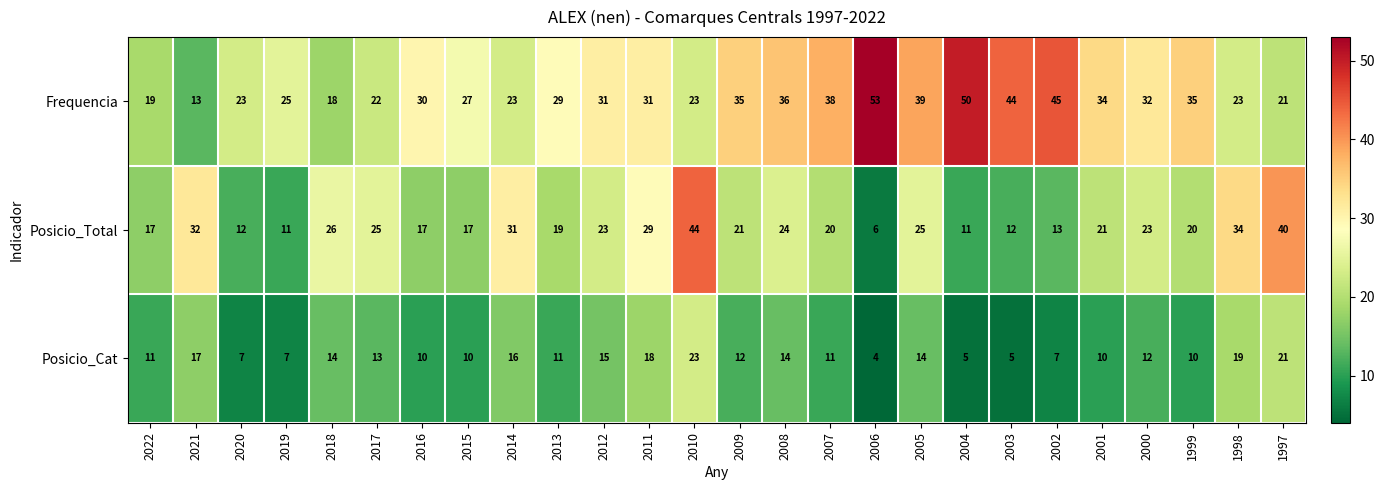

Rank the series at 2009 from highest to lowest value.

Frequencia, Posicio_Total, Posicio_Cat